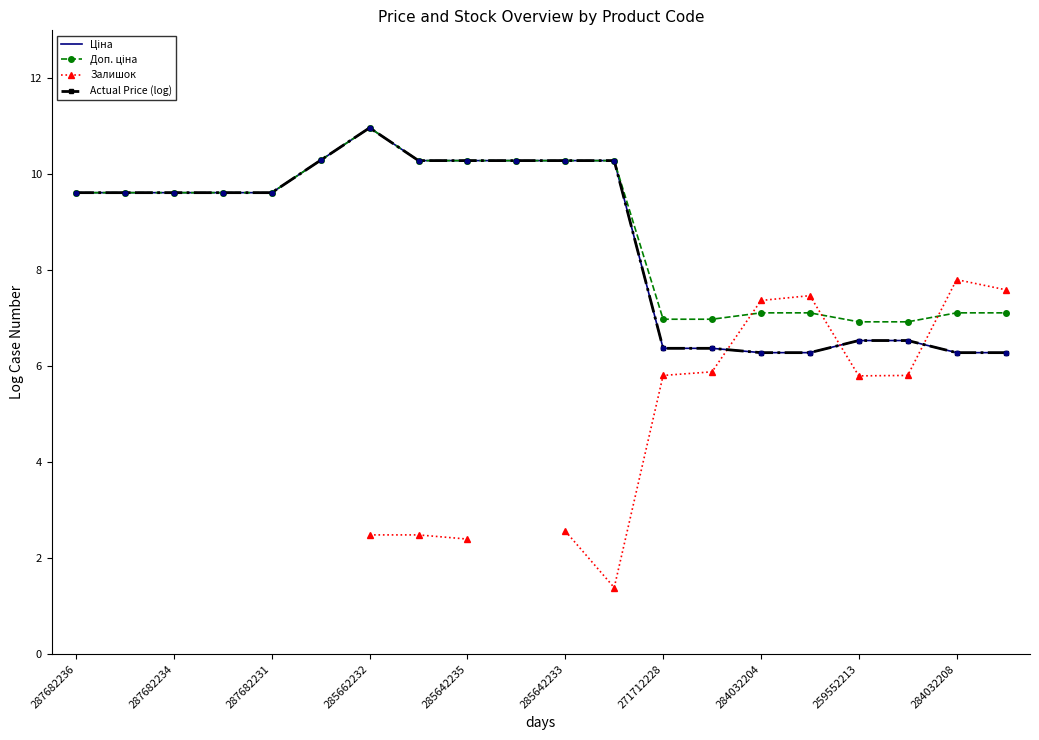

Is the value of Залишок at 13 greater than the value of Ціна at 12?

No